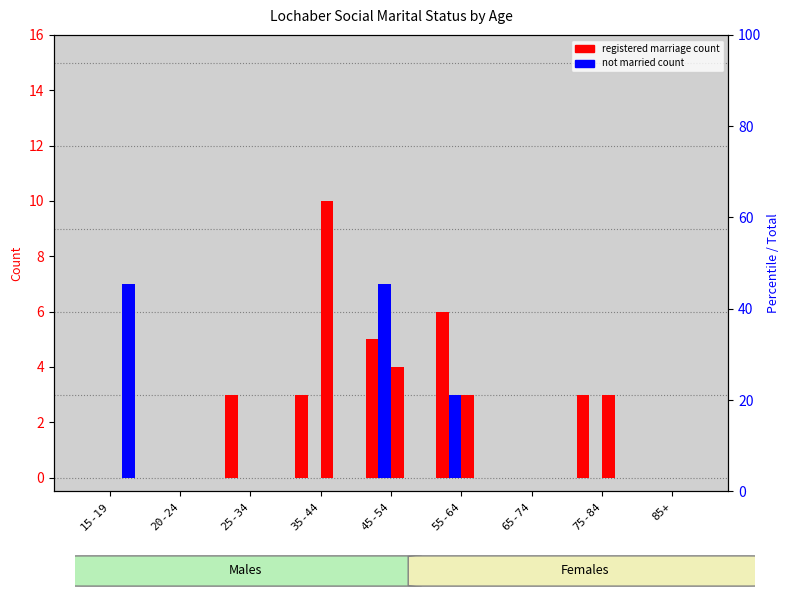

How many positive values does the Females_registered series have?

4